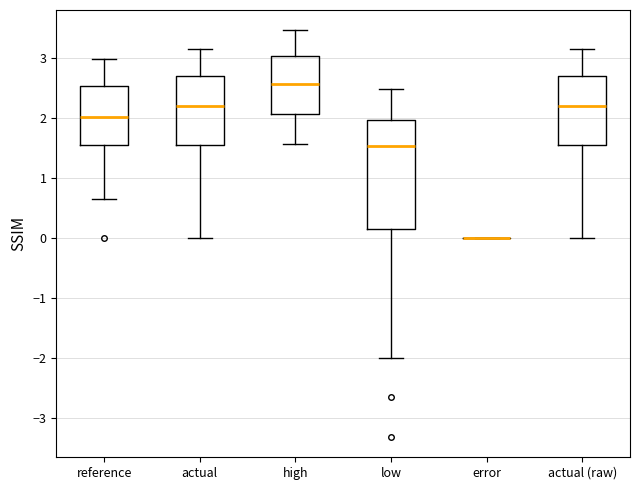

Reading left to right, transcribe this box plot: for each box, give where its median line is, the range the box spans, and where its two whiskers end, as read against the y-axis. The values are not printed on the chart, so give them approximately, as read against the axis.

reference: median 2.0, box 1.6 to 2.5, whiskers 0.7 to 3.0
actual: median 2.2, box 1.6 to 2.7, whiskers 0.0 to 3.2
high: median 2.6, box 2.1 to 3.0, whiskers 1.6 to 3.5
low: median 1.5, box 0.2 to 2.0, whiskers -2.0 to 2.5
error: box collapsed to a line at 0.0, whiskers 0.0 to 0.0
actual (raw): median 2.2, box 1.6 to 2.7, whiskers 0.0 to 3.2